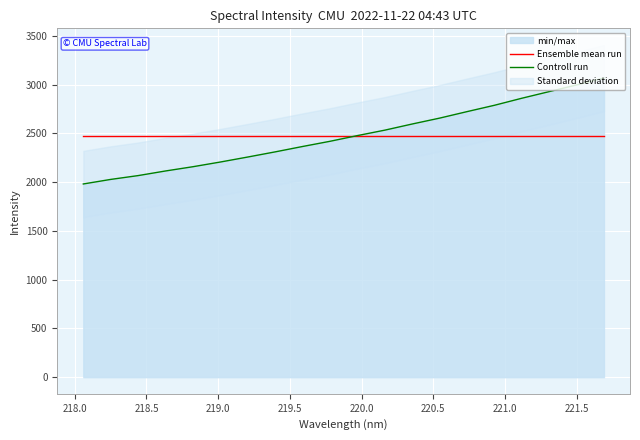

What is the maximum value for Controll run?

3067.4